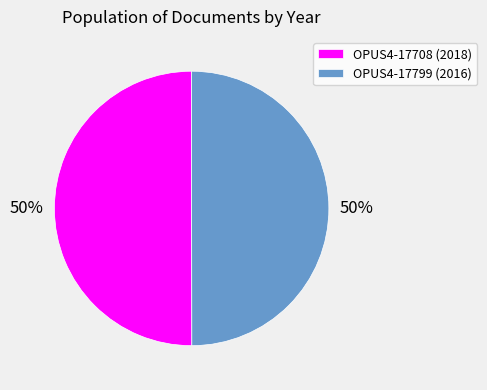

True or false: OPUS4-17799 (2016) accounts for 56% of the total.

False